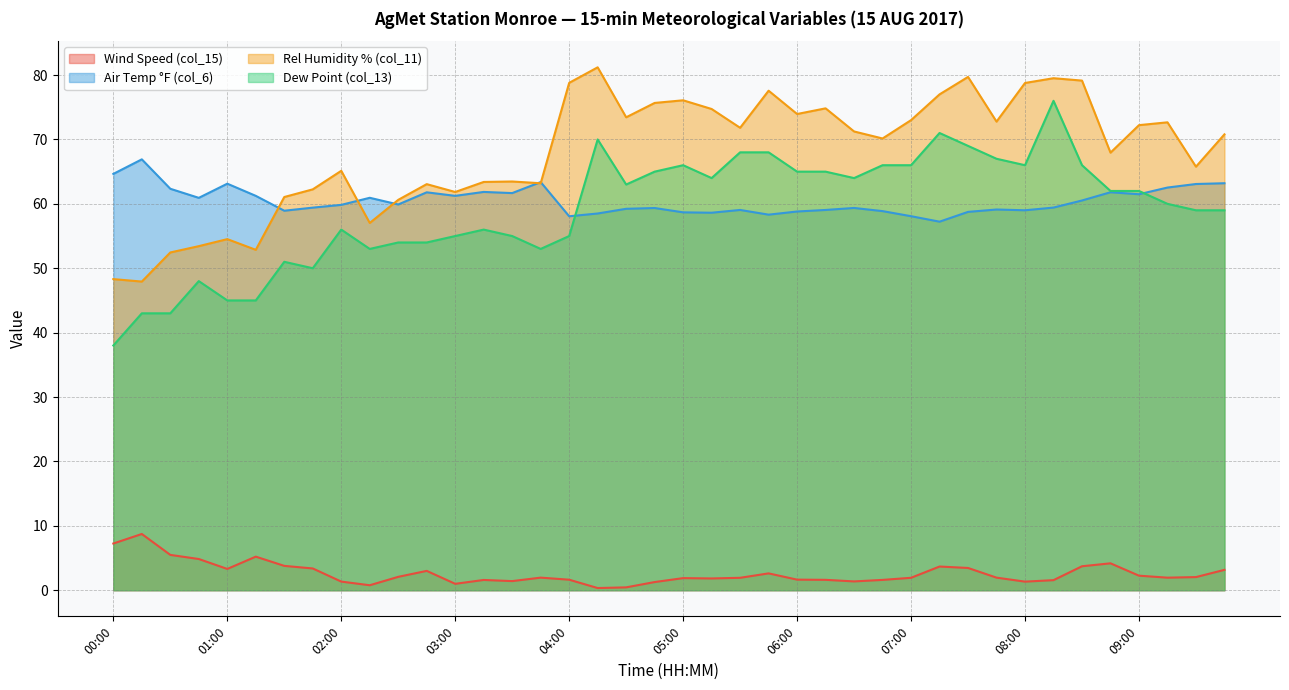

True or false: col_11 and col_15 cross at least once.

False